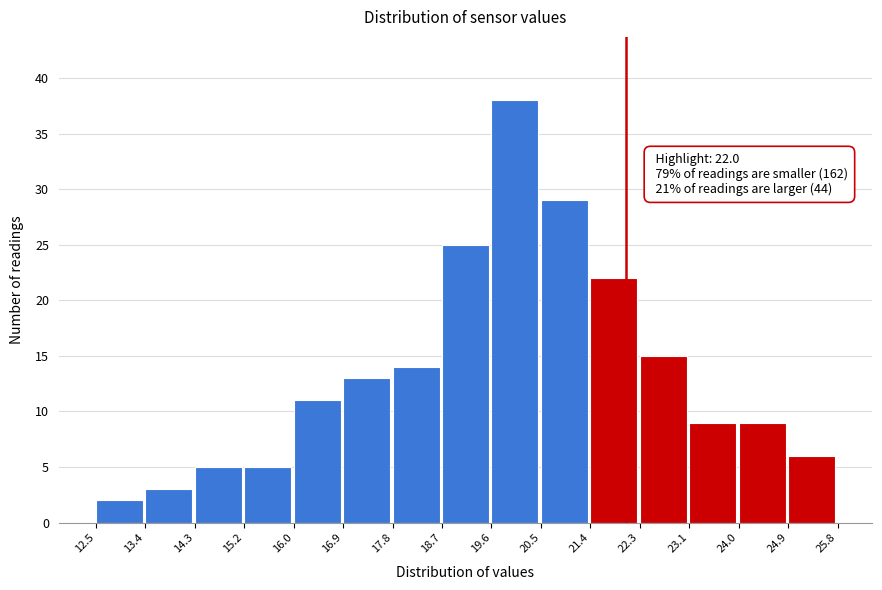

Which range on the x-axis has the tallest bar?

19.6 to 20.5